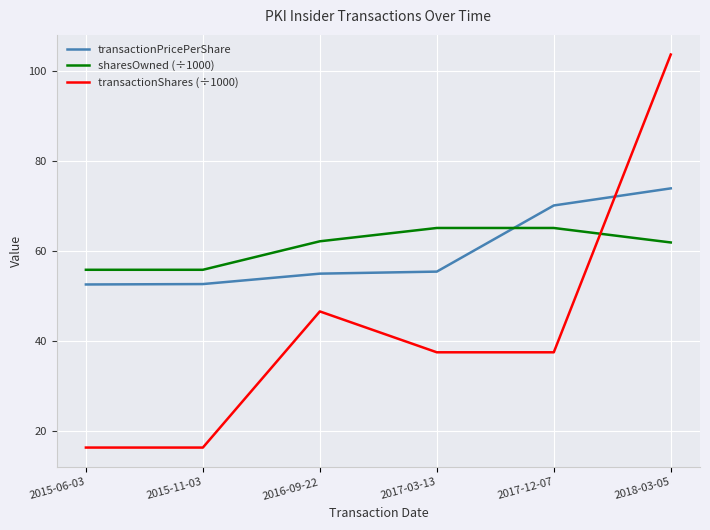

What is the smallest value displayed?

16.4